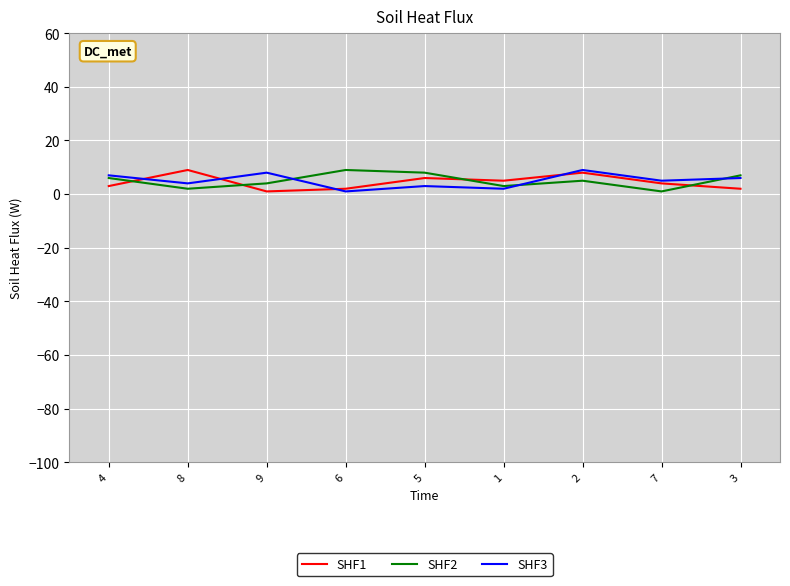

At which category is the sum across all series the highest?

2